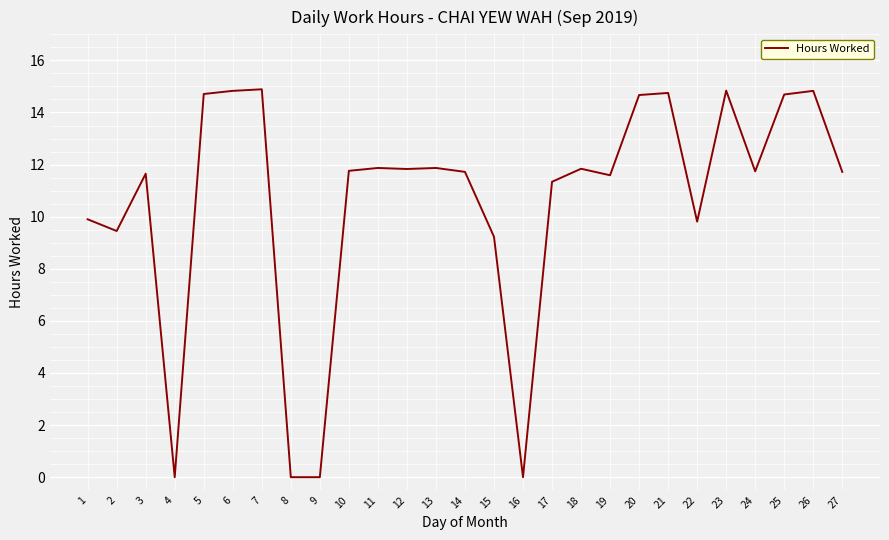

What is the difference between the maximum and minimum values?

14.9